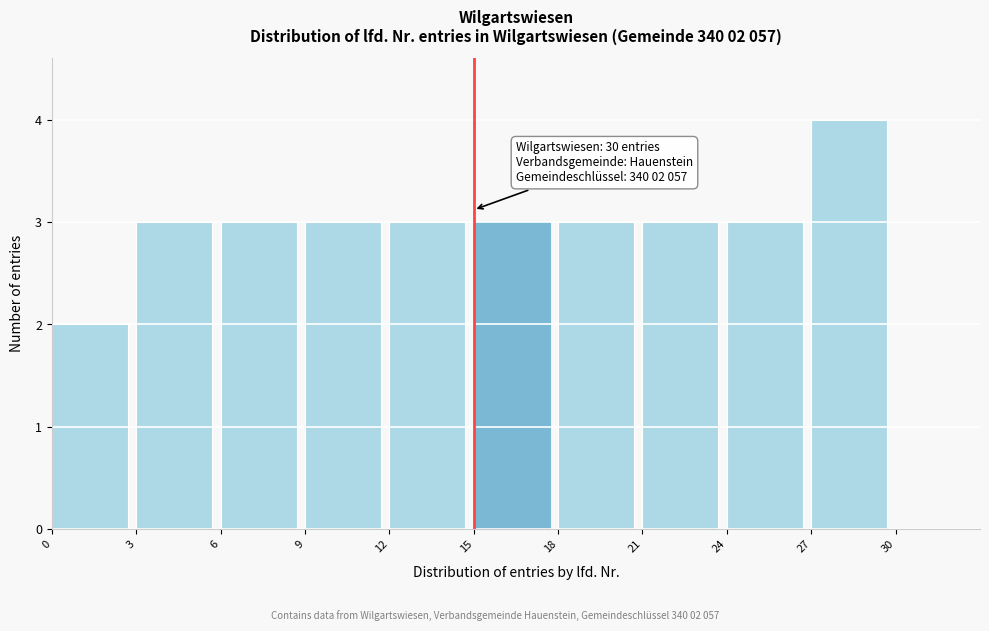

Which range on the x-axis has the tallest bar?

27 to 30